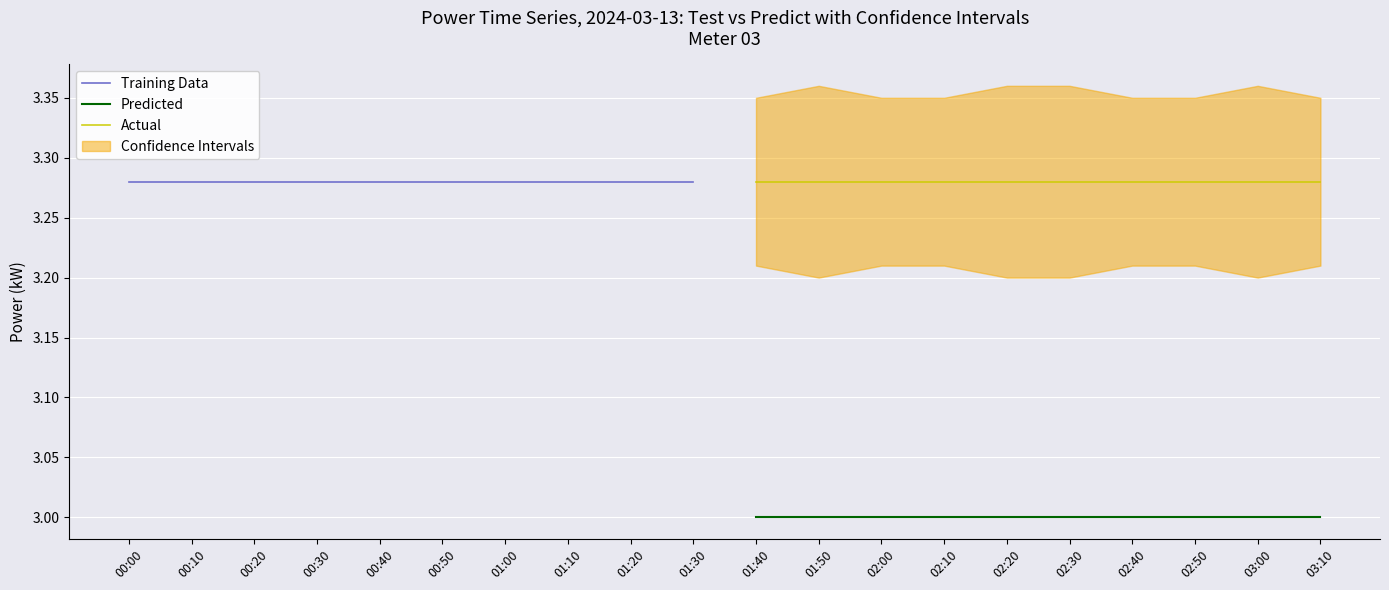

Is it true that Actual equals 4.9 at 02:00?

False